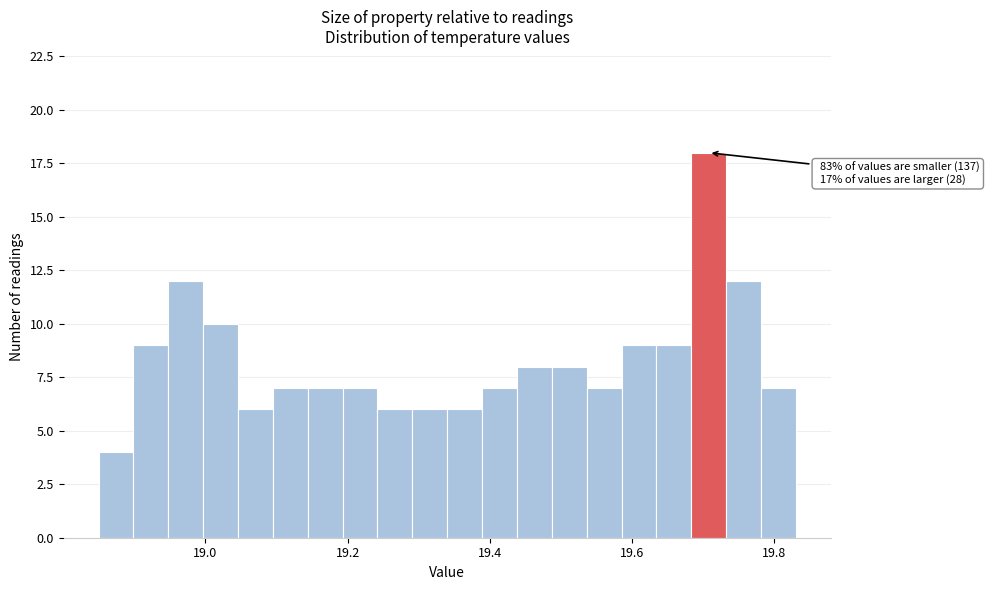

Around what value on the x-axis is the tallest bar? Give the approximate position of its centre, as read against the axis.

19.70